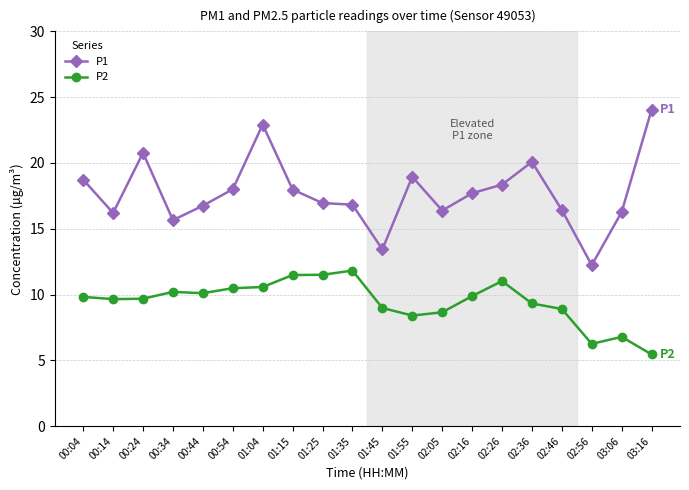

True or false: P1 has a value of 16.4 at 02:05.

True